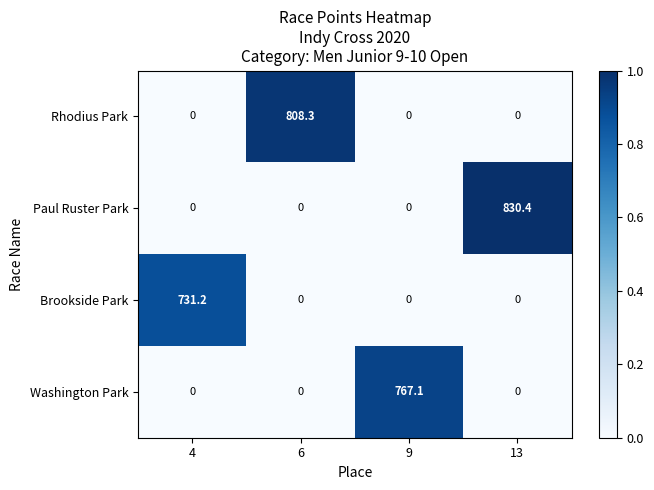

Which series changed the most between 4 and 6?

Rhodius Park